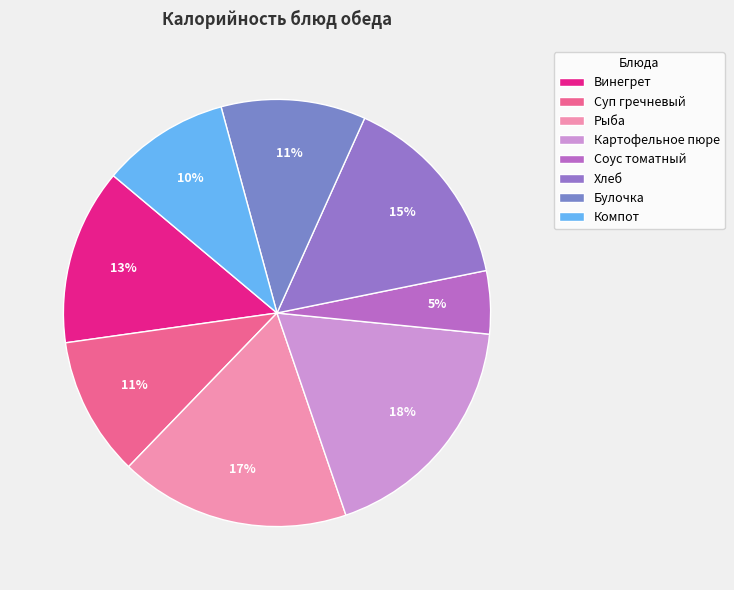

Rank the categories by value from lowest to highest.

Соус томатный, Компот, Суп гречневый, Булочка, Винегрет, Хлеб, Рыба, Картофельное пюре